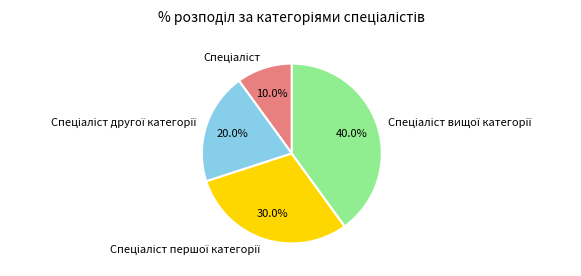

Is there any slice that represents more than half of the pie?

No